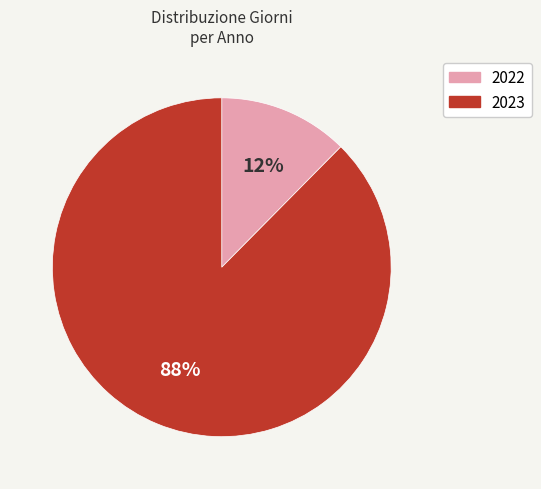

To the nearest percent, what portion does 2023 represent?

88%